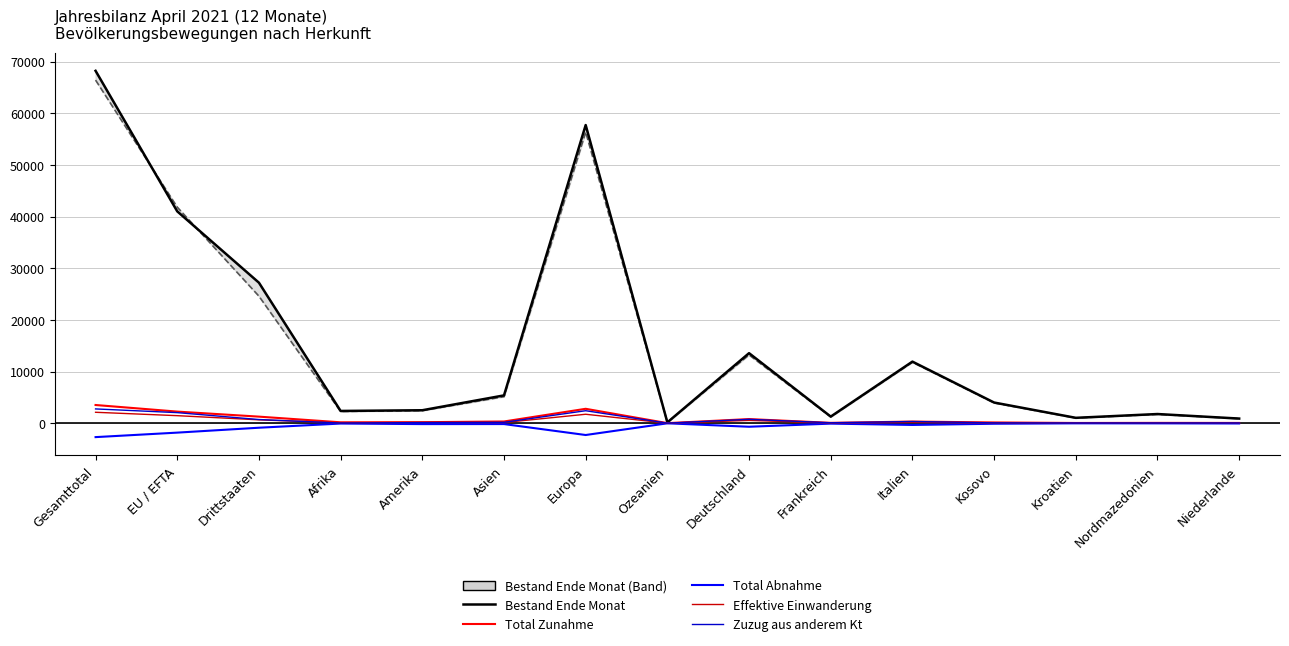

What is the smallest value displayed?

-2689